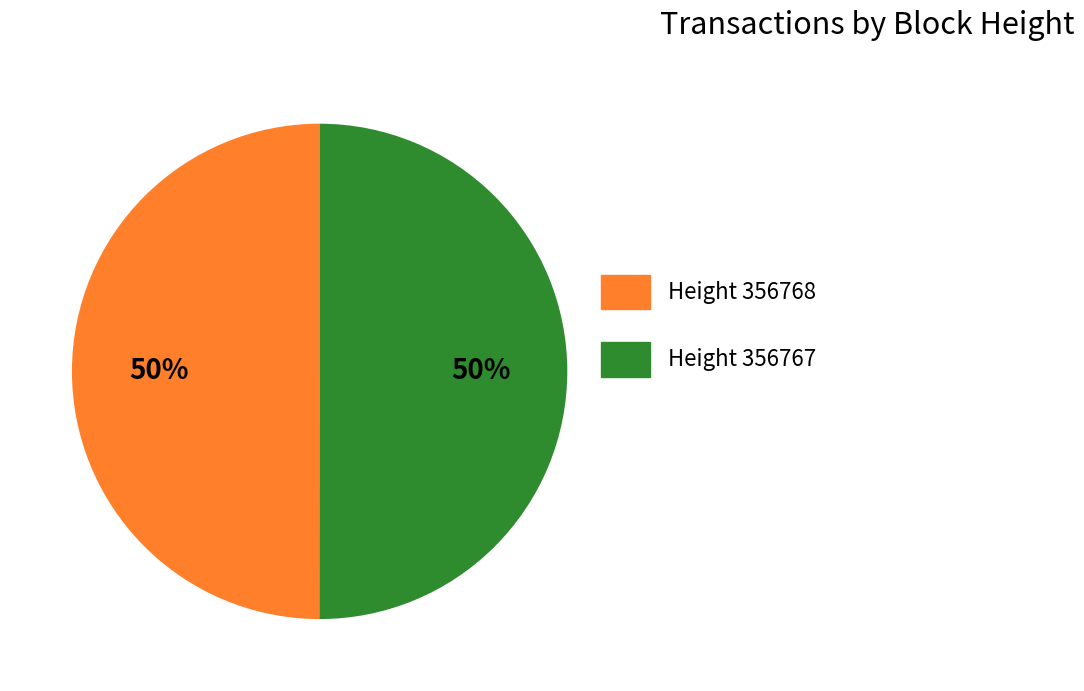

What is the ratio of the value at Height 356767 to the value at Height 356768?

1.0